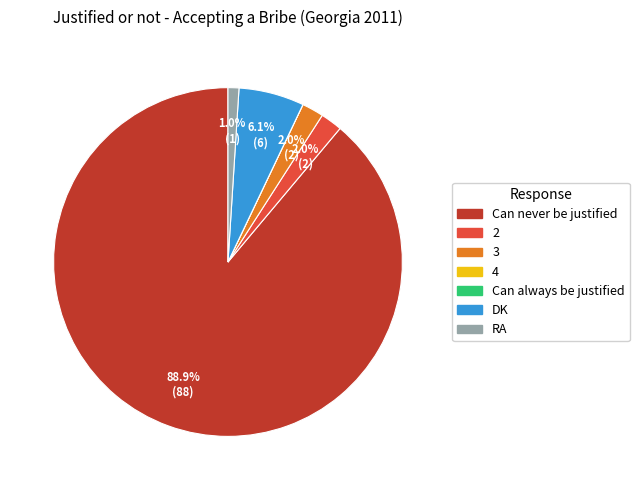

Do DK and 3 together represent more than half of the pie?

No